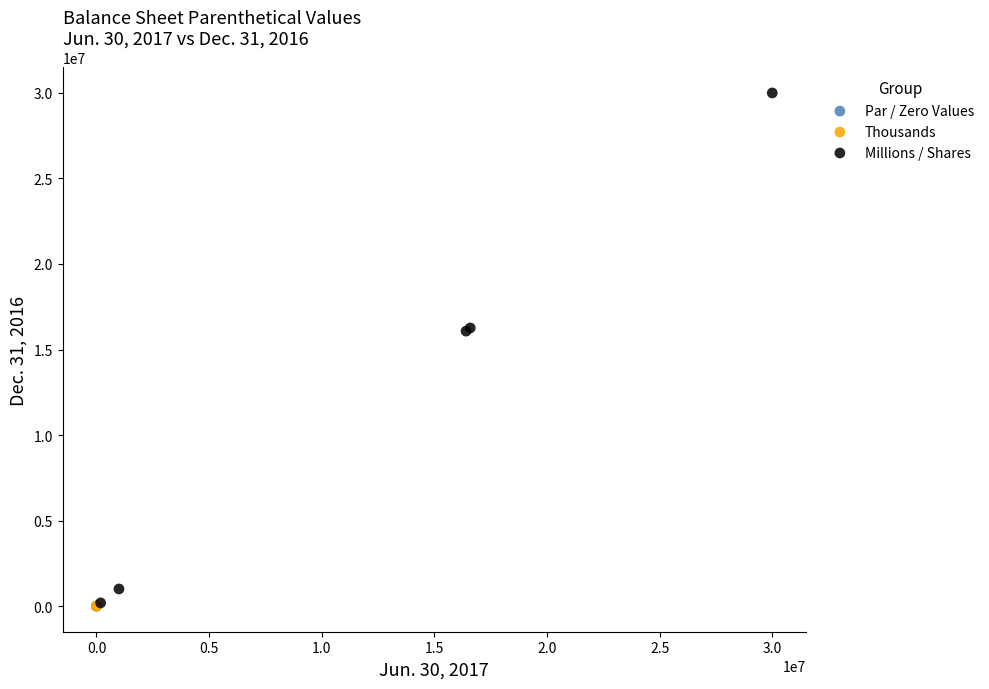

Which series has the widest spread of Y values?

Millions / Shares